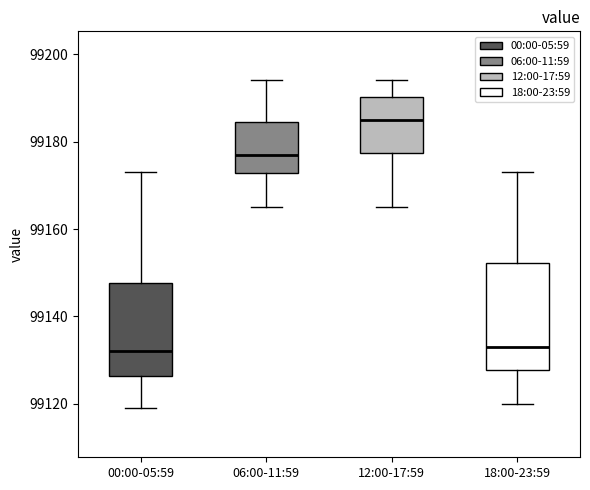

Where does the upper whisker of the box for 06:00-11:59 end on the y-axis? The values are not printed on the chart, so give them approximately, as read against the axis.

99194